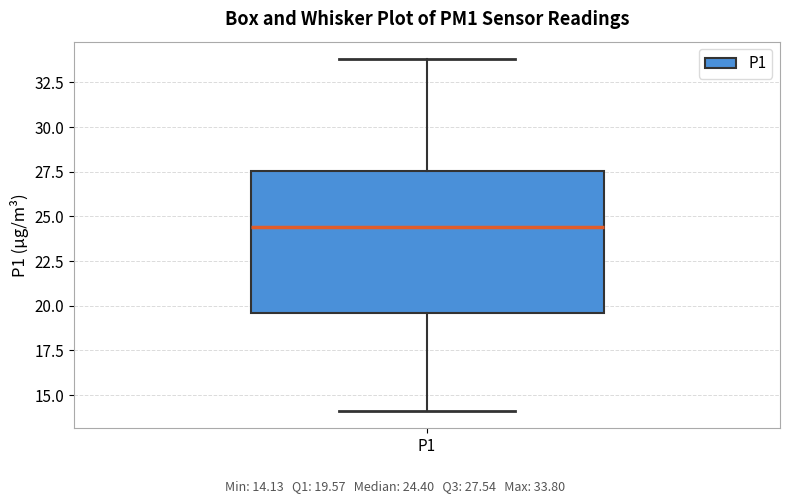

Read this box plot against the y-axis: the position of the median line, the range covered by the box, and the ends of both whiskers. The values are not printed on the chart, so give them approximately, as read against the axis.

median 24.5, box 19.5 to 27.5, whiskers 14.0 to 34.0